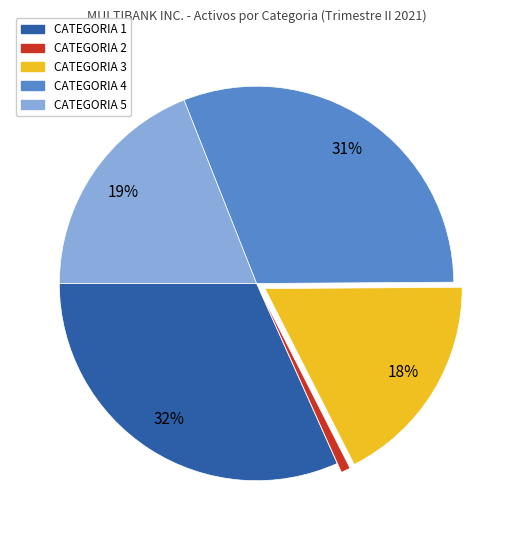

Does CATEGORIA 2 represent more than half of the total?

No